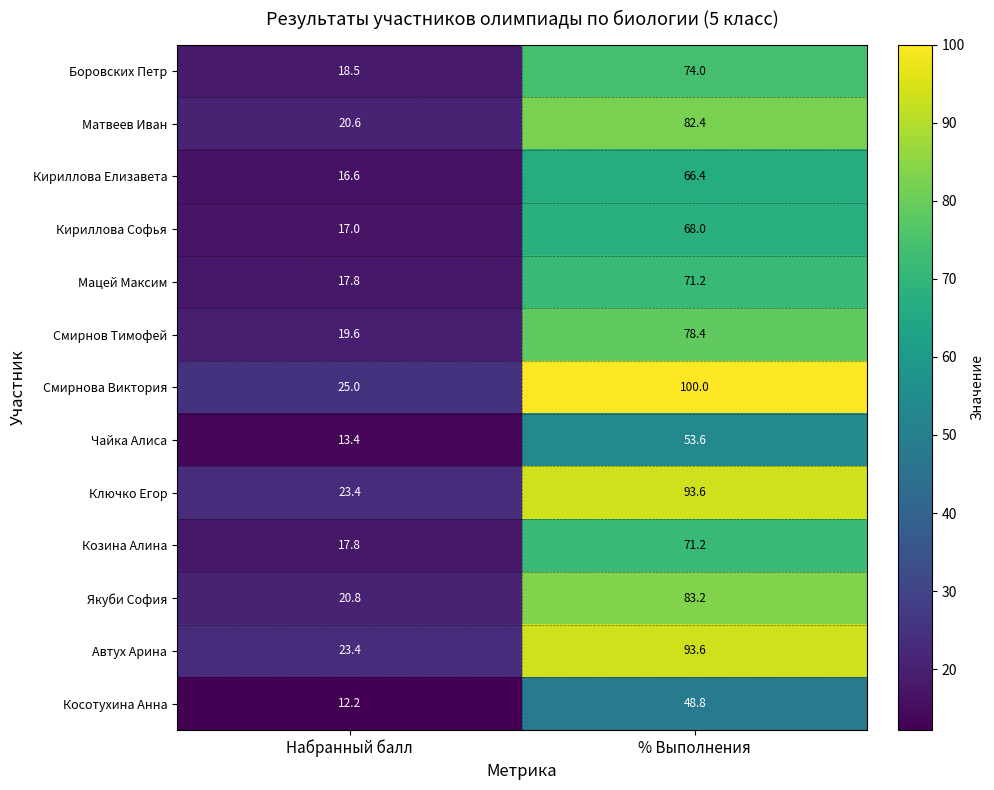

What is the sum of all Чайка Алиса values?

67.0